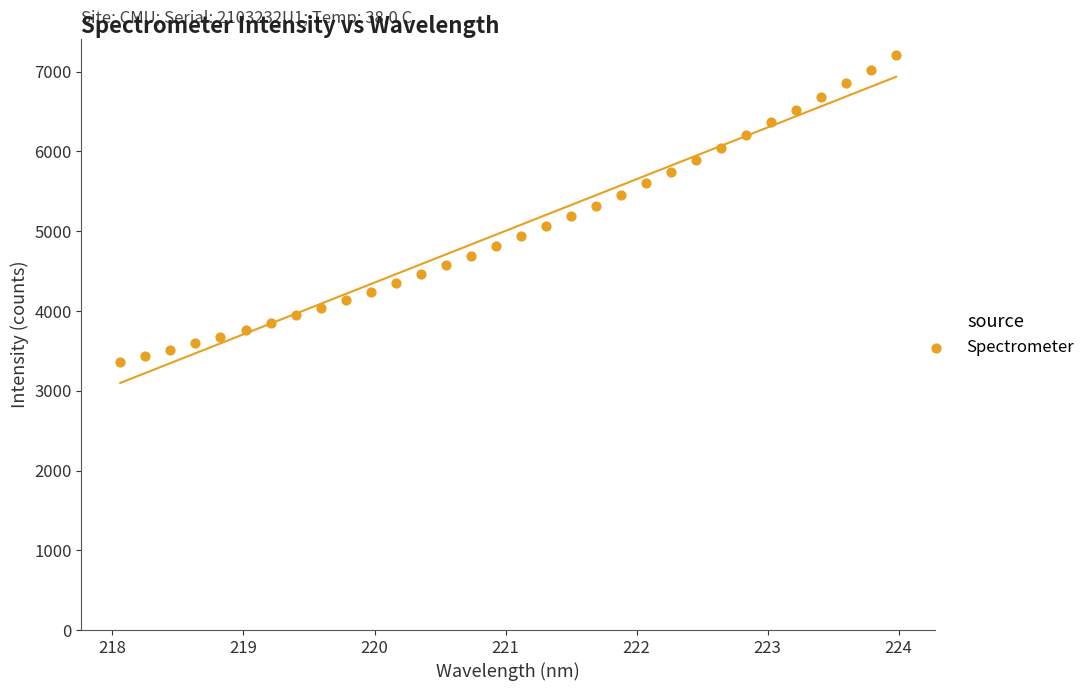

What is the range of X values (max minus min)?

5.9